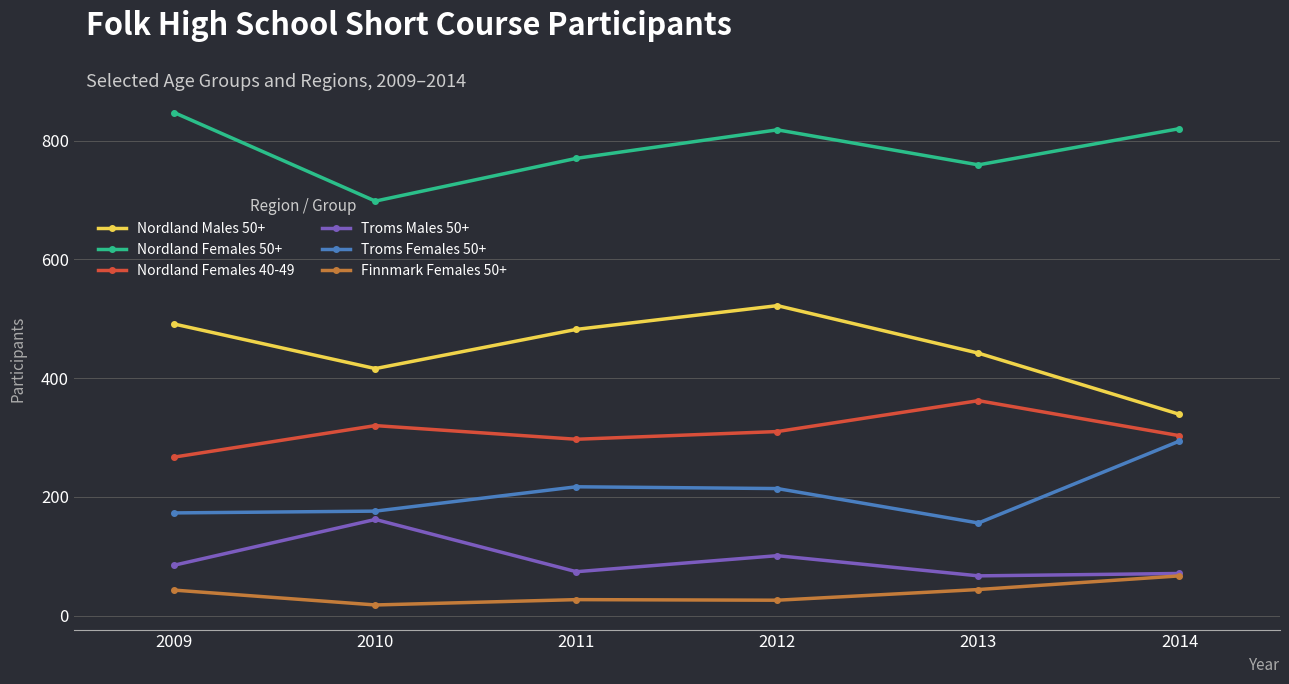

True or false: Troms Males 50+ and Nordland Females 40-49 intersect in this chart.

False